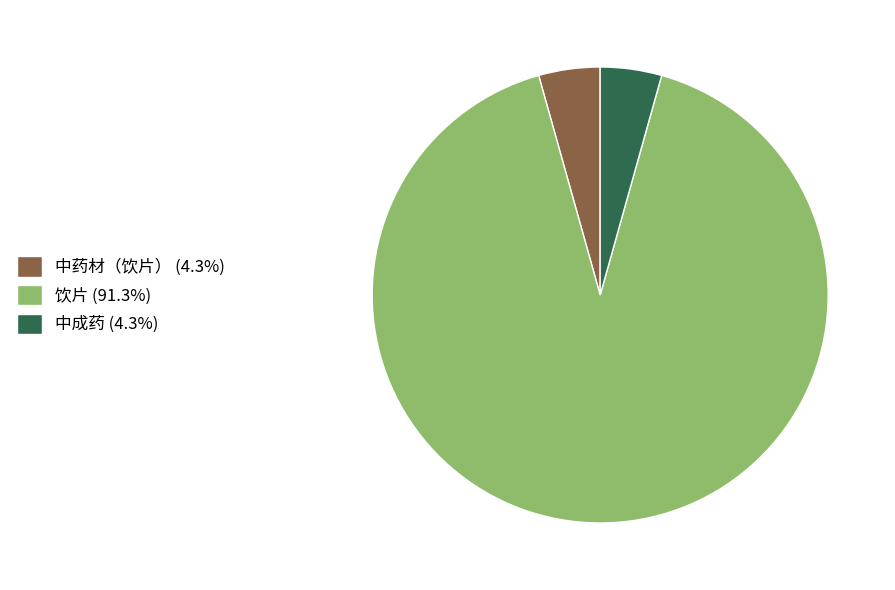

Approximately how many times larger is the value at 饮片 (91.3%) compared to 中成药 (4.3%)?

21.0